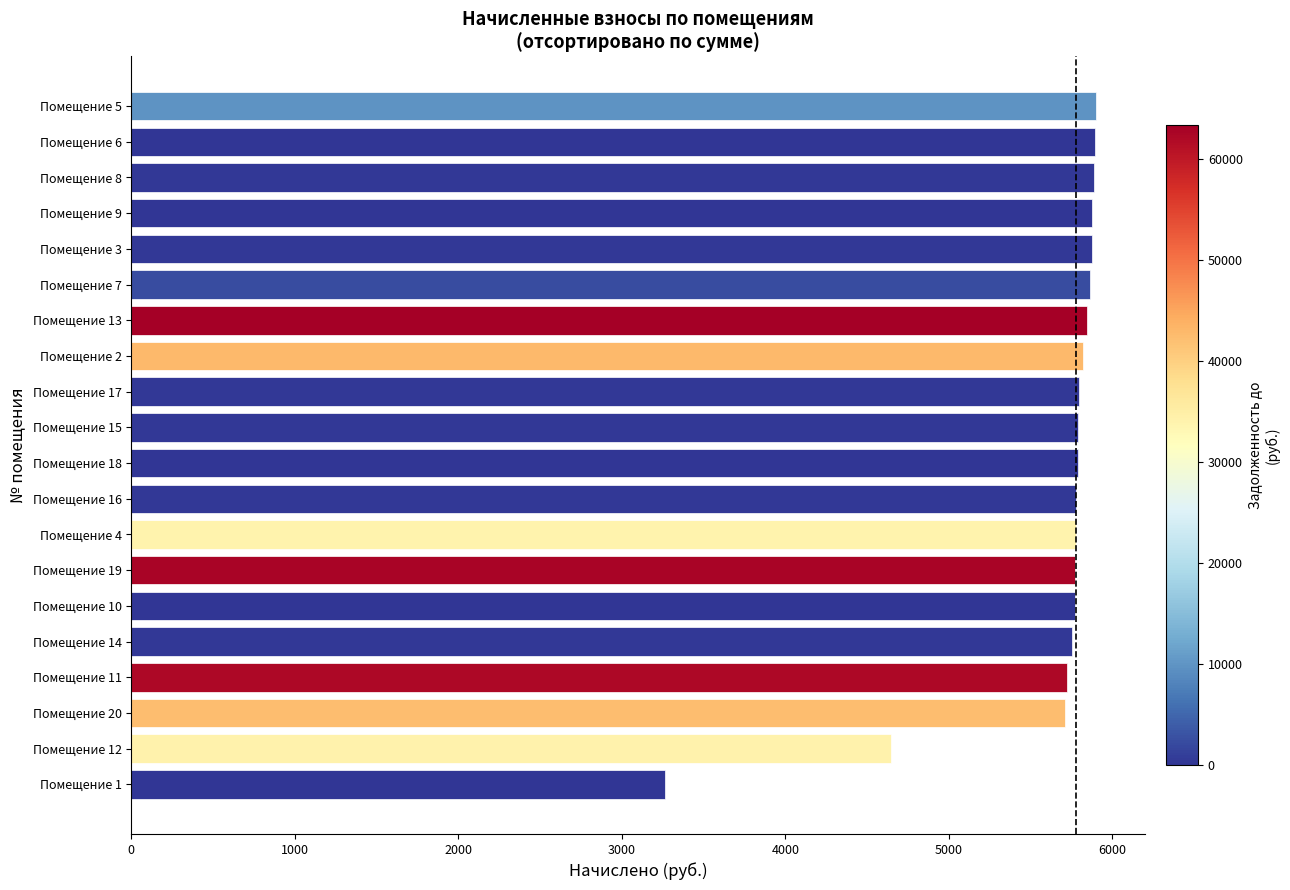

Which label corresponds to the smallest value in the chart?

Помещение 1